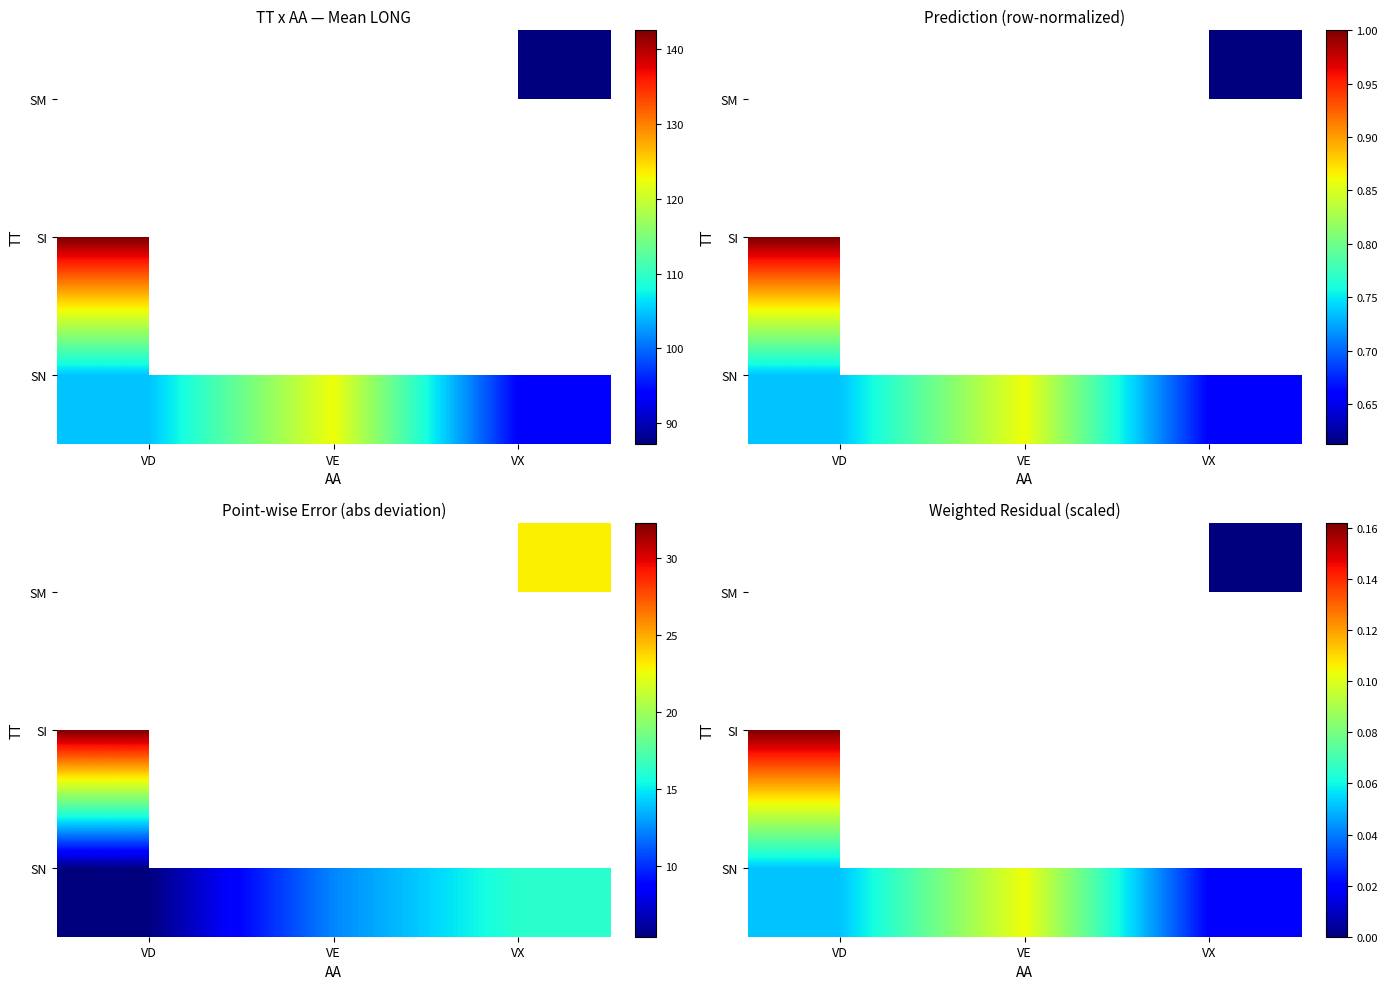

Between VD and VE, which is larger?

VE